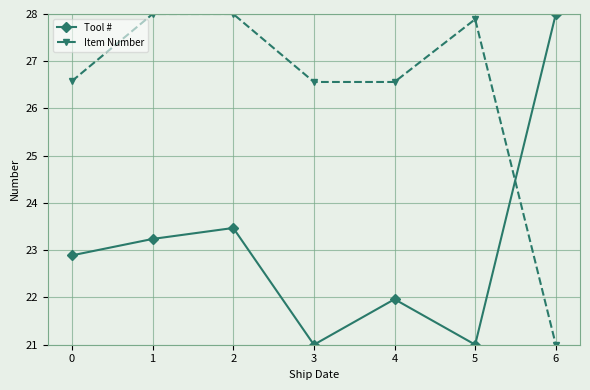

Rank the series by their average value, from lowest to highest.

Tool #, Item Number